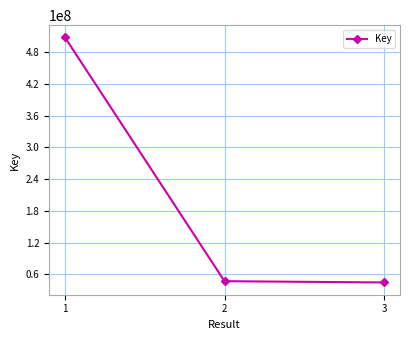

Does the chart have visible grid lines?

Yes